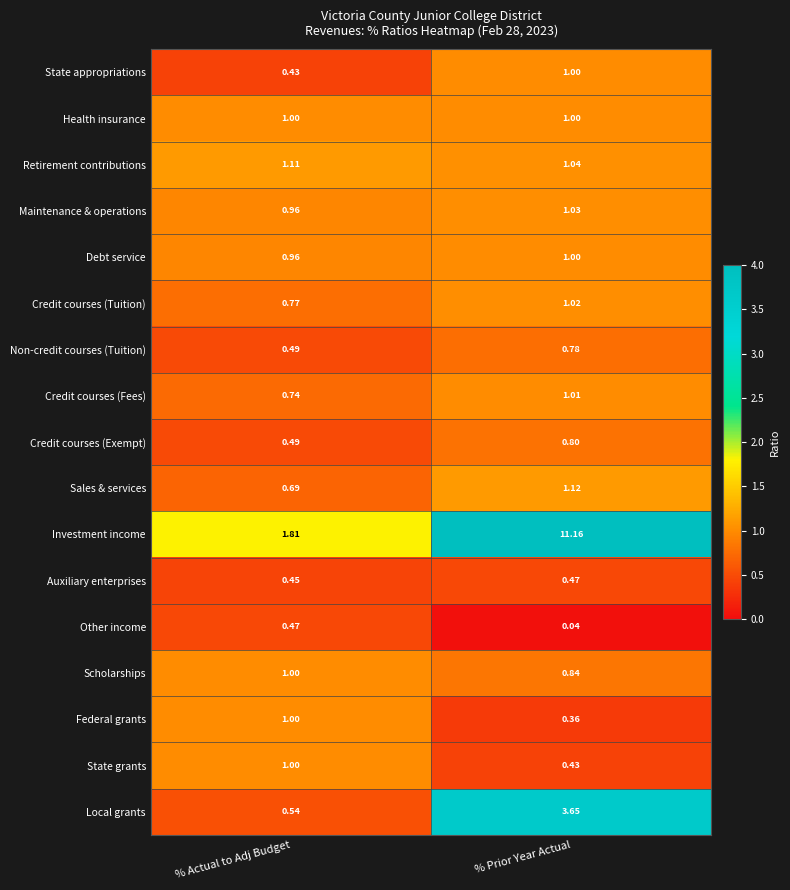

Which series has the widest spread of values?

Investment income